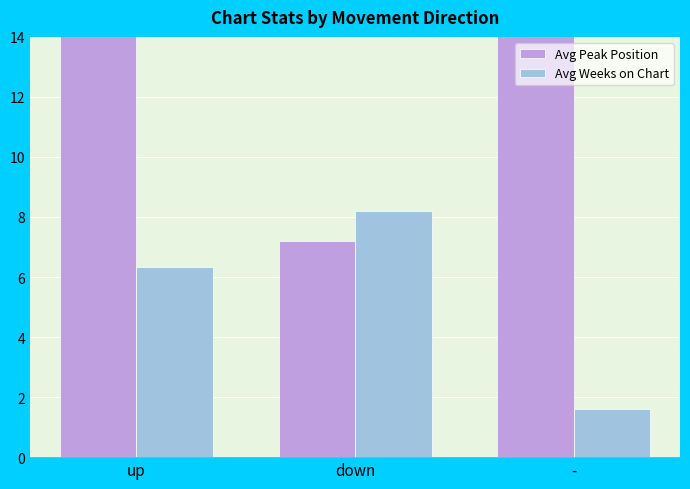

Reading left to right, transcribe all the data shown in this chart.

Avg Peak Position: 14.8	7.2	25.5
Avg Weeks on Chart: 6.3	8.2	1.6